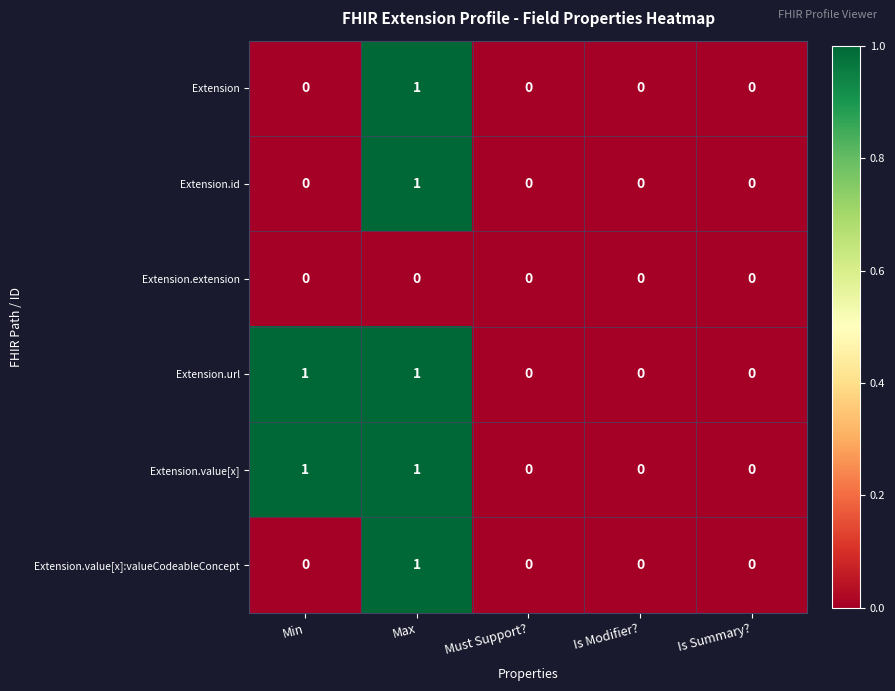

Reading left to right, what are all the values shown in this chart?

Extension: Min=0	Max=1	Must Support?=0	Is Modifier?=0	Is Summary?=0
Extension.id: Min=0	Max=1	Must Support?=0	Is Modifier?=0	Is Summary?=0
Extension.extension: Min=0	Max=0	Must Support?=0	Is Modifier?=0	Is Summary?=0
Extension.url: Min=1	Max=1	Must Support?=0	Is Modifier?=0	Is Summary?=0
Extension.value[x]: Min=1	Max=1	Must Support?=0	Is Modifier?=0	Is Summary?=0
Extension.value[x]:valueCodeableConcept: Min=0	Max=1	Must Support?=0	Is Modifier?=0	Is Summary?=0